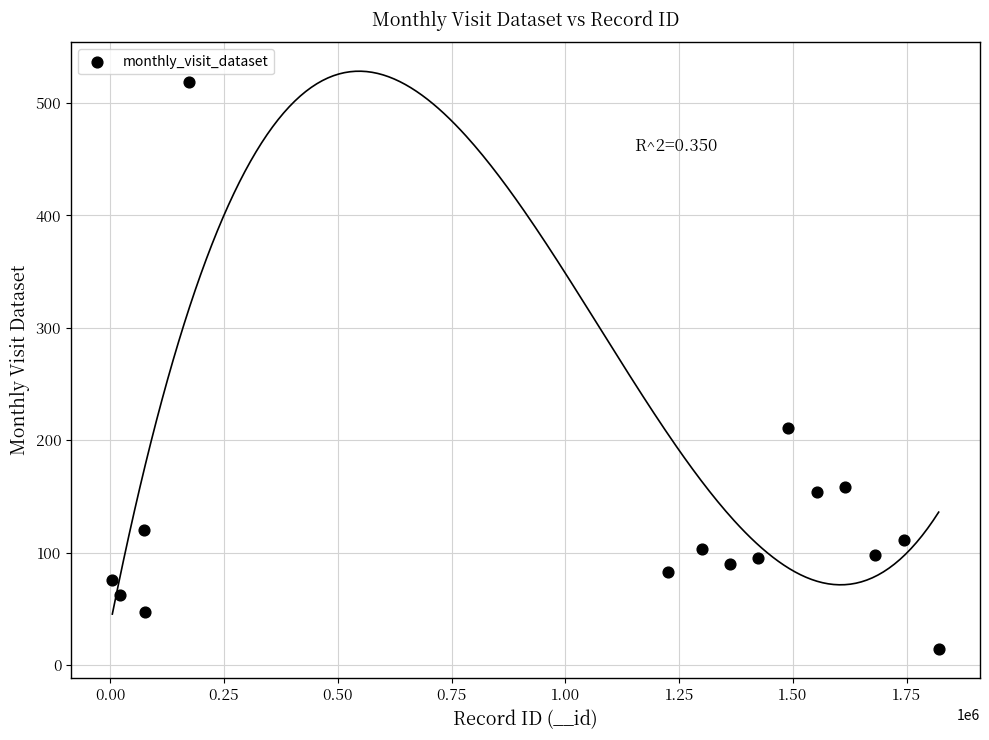

What is the range of X values (max minus min)?

1815335